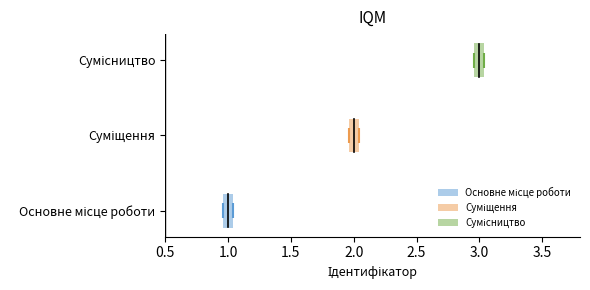

How many values are below 2?

1